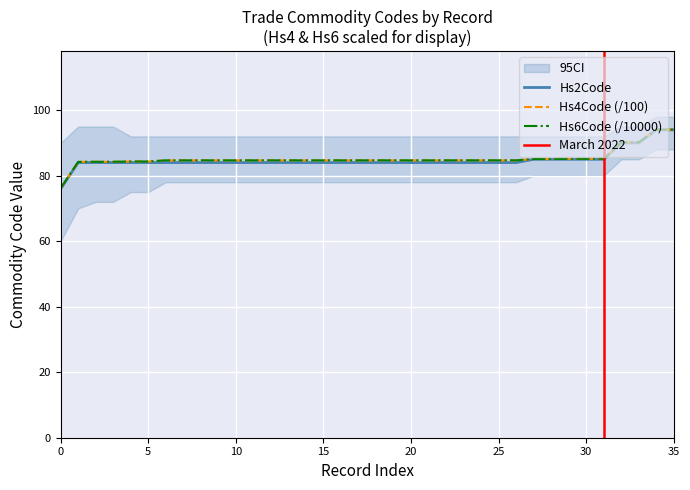

The Hs6Code (/10000) series shows 145.5 at 25. True or false?

False